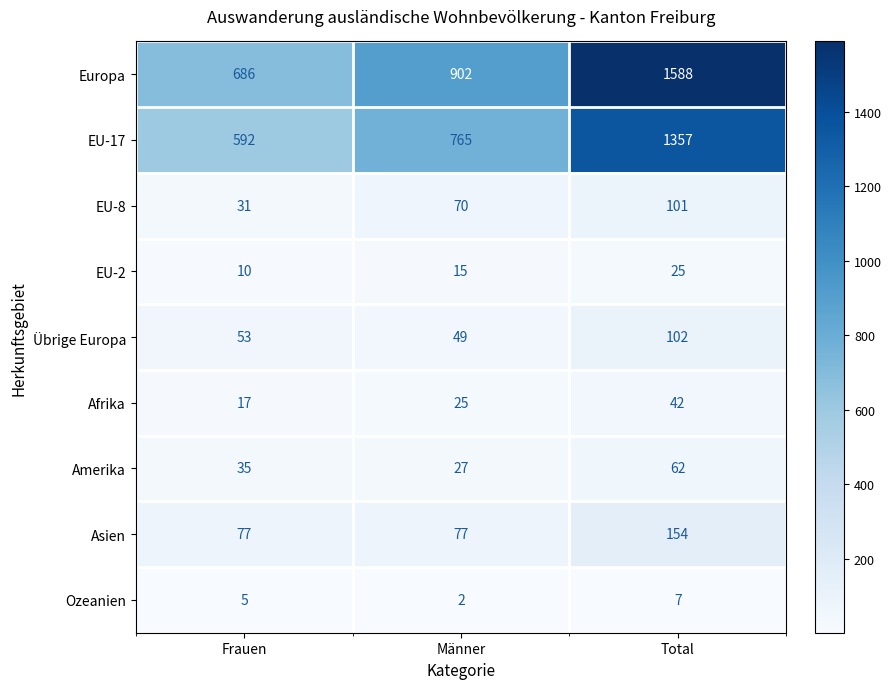

Rank the series by their maximum value, from highest to lowest.

Europa, EU-17, Asien, Übrige Europa, EU-8, Amerika, Afrika, EU-2, Ozeanien